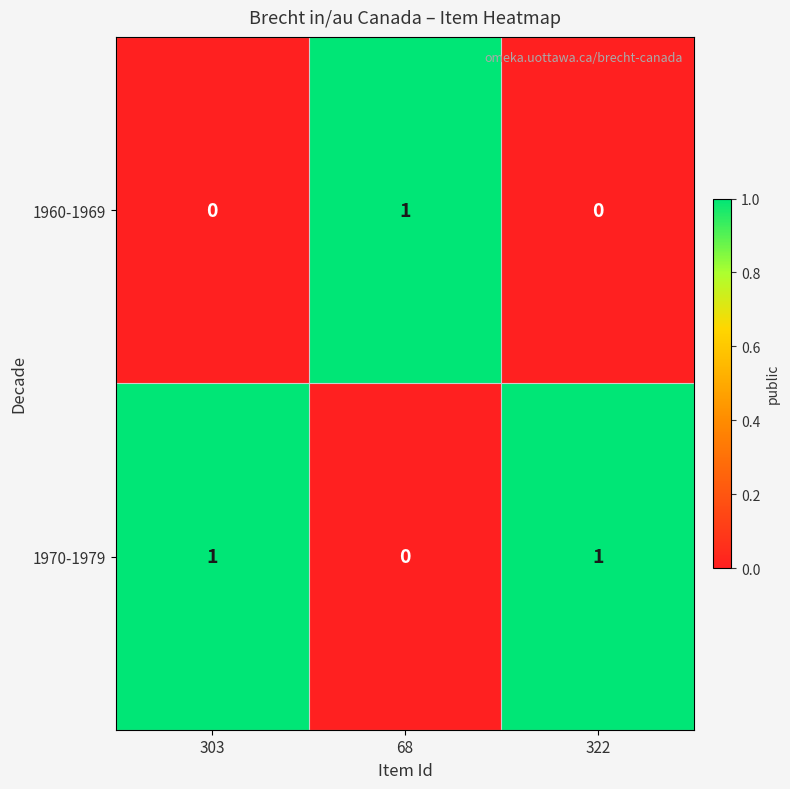

Reading right to left, extract all data points from this chart.

1960-1969: 0	1	0
1970-1979: 1	0	1